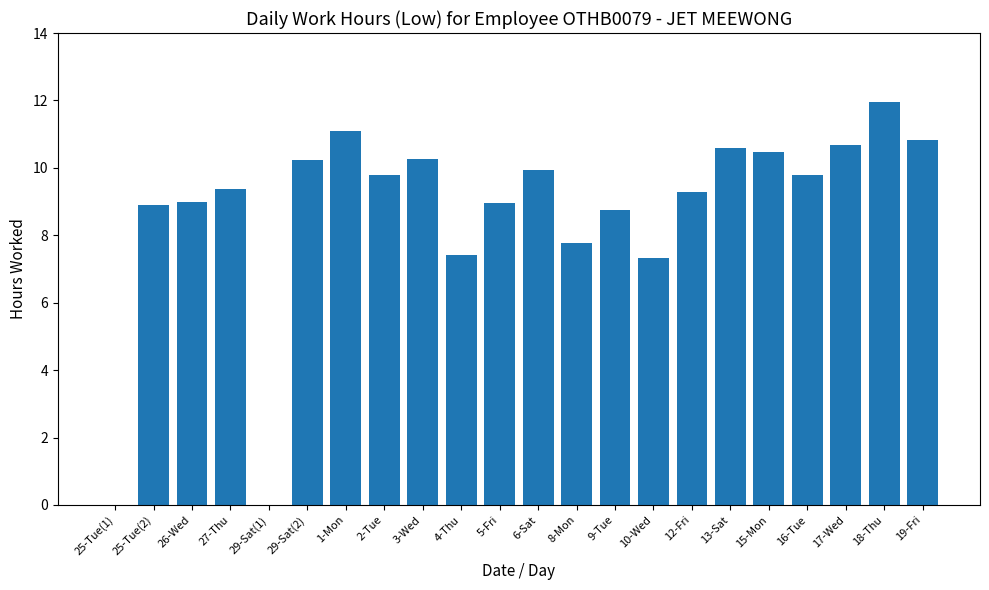

What value does the data have at 17-Wed?

10.7